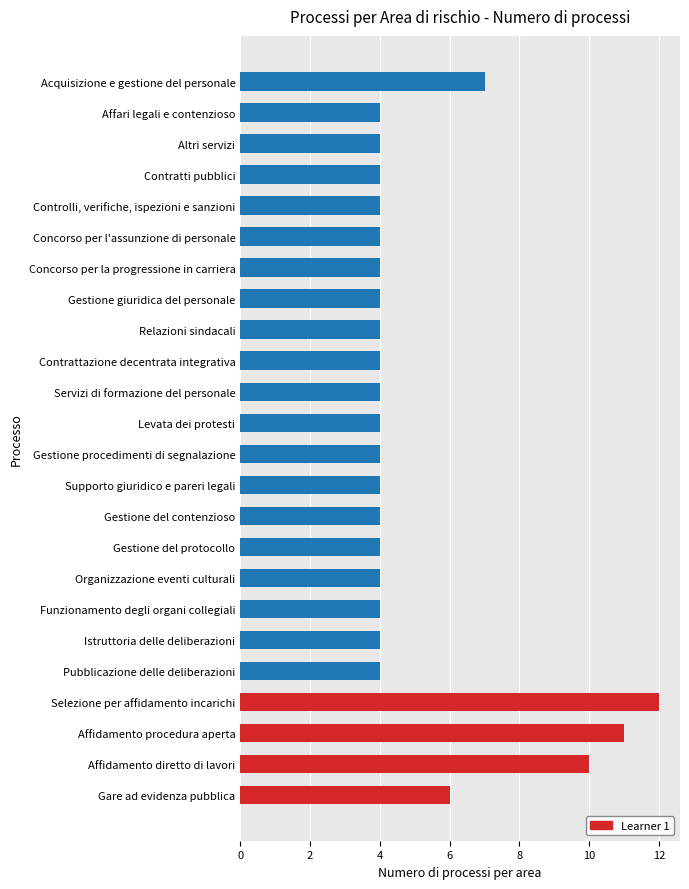

Reading bottom to top, list all the values displayed in this chart.

Gare ad evidenza pubblica=6	Affidamento diretto di lavori=10	Affidamento procedura aperta=11	Selezione per affidamento incarichi=12	Pubblicazione delle deliberazioni=4	Istruttoria delle deliberazioni=4	Funzionamento degli organi collegiali=4	Organizzazione eventi culturali=4	Gestione del protocollo=4	Gestione del contenzioso=4	Supporto giuridico e pareri legali=4	Gestione procedimenti di segnalazione=4	Levata dei protesti=4	Servizi di formazione del personale=4	Contrattazione decentrata integrativa=4	Relazioni sindacali=4	Gestione giuridica del personale=4	Concorso per la progressione in carriera=4	Concorso per l'assunzione di personale=4	Controlli, verifiche, ispezioni e sanzioni=4	Contratti pubblici=4	Altri servizi=4	Affari legali e contenzioso=4	Acquisizione e gestione del personale=7